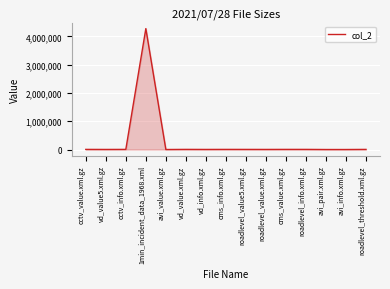

What is the change in value from vd_info.xml.gz to avi_info.xml.gz?

-2258